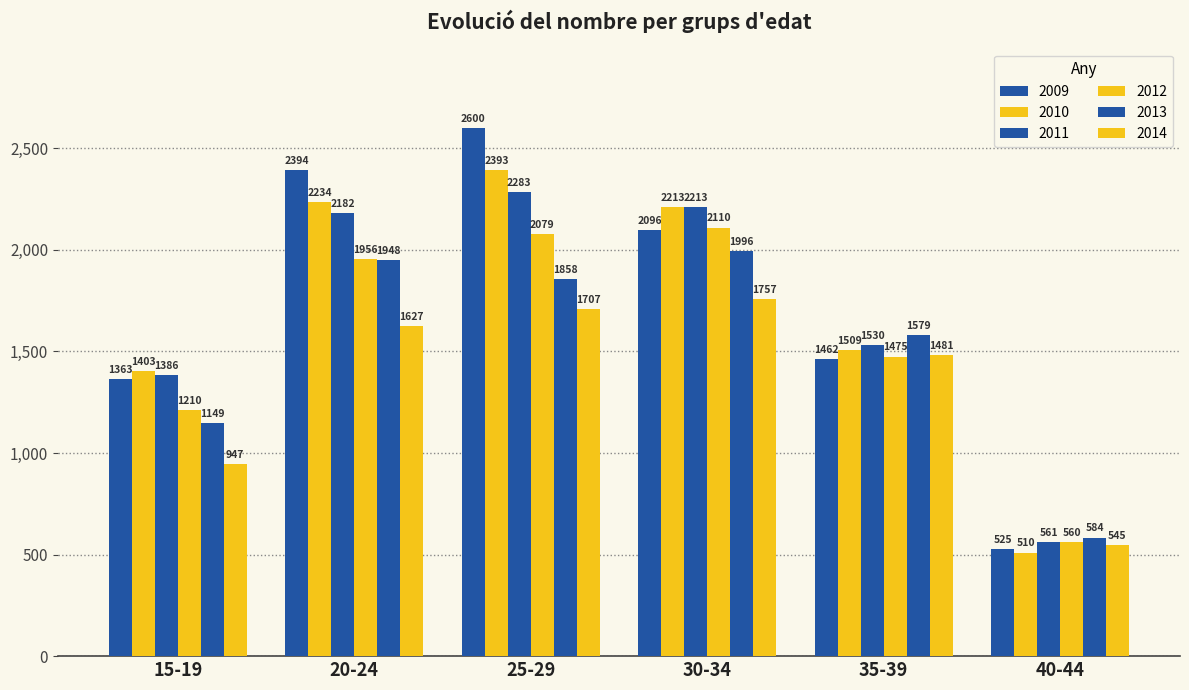

What is the maximum value for 2010?

2393